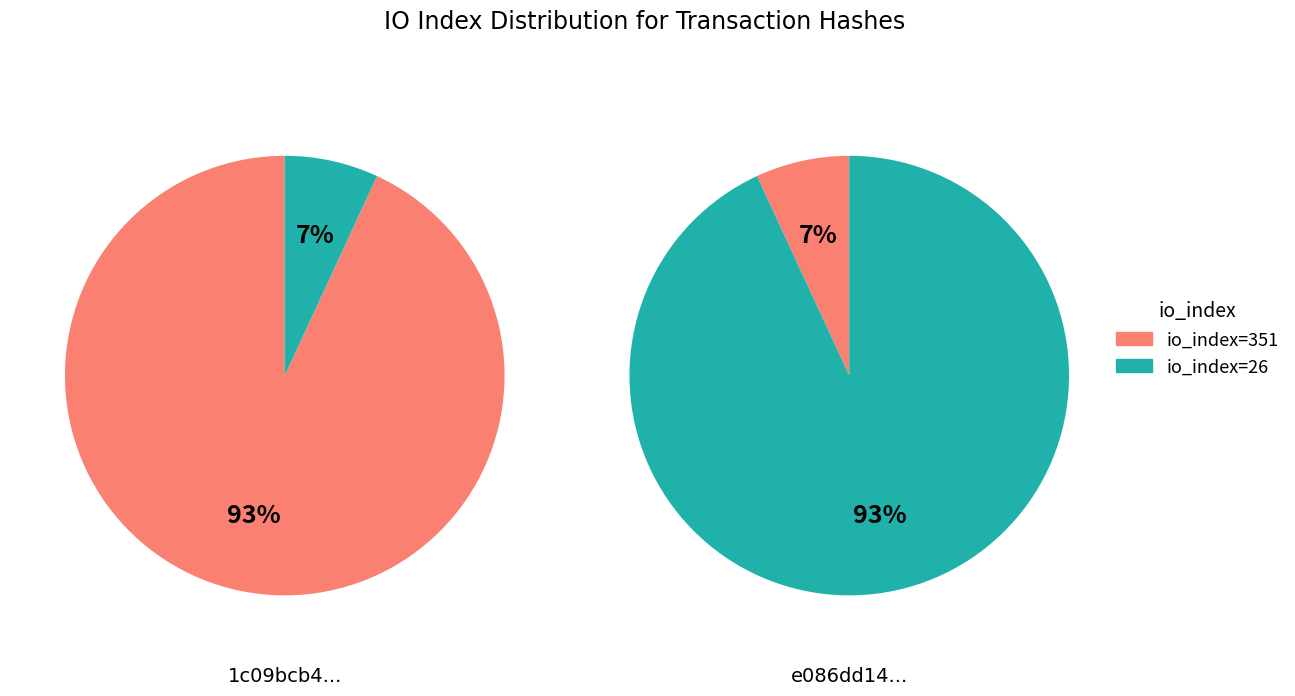

True or false: io_index=351 accounts for 7% of the total.

True